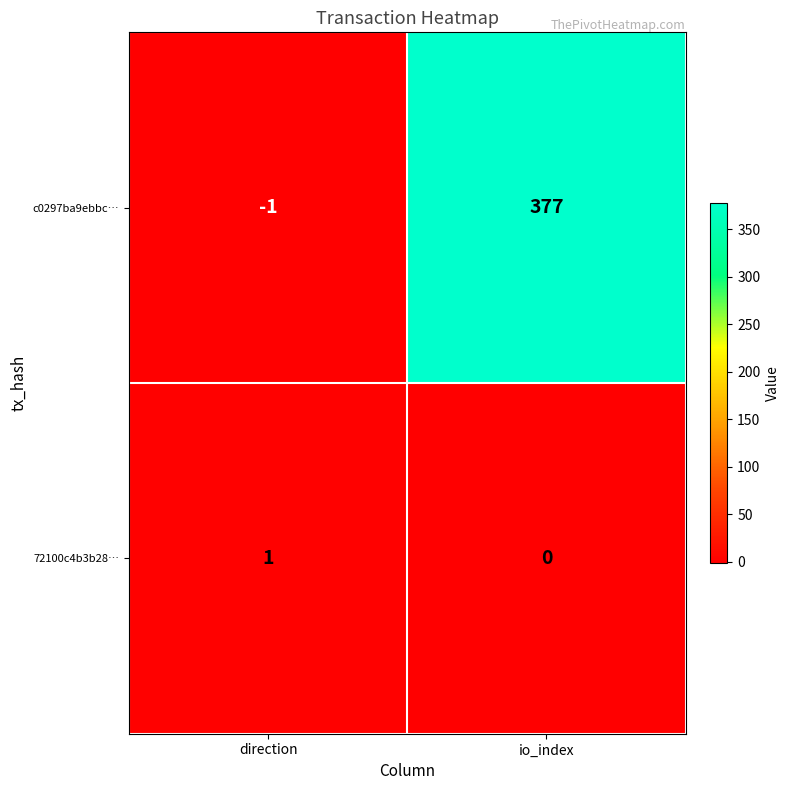

Which series has the widest spread of values?

c0297ba9ebbc…